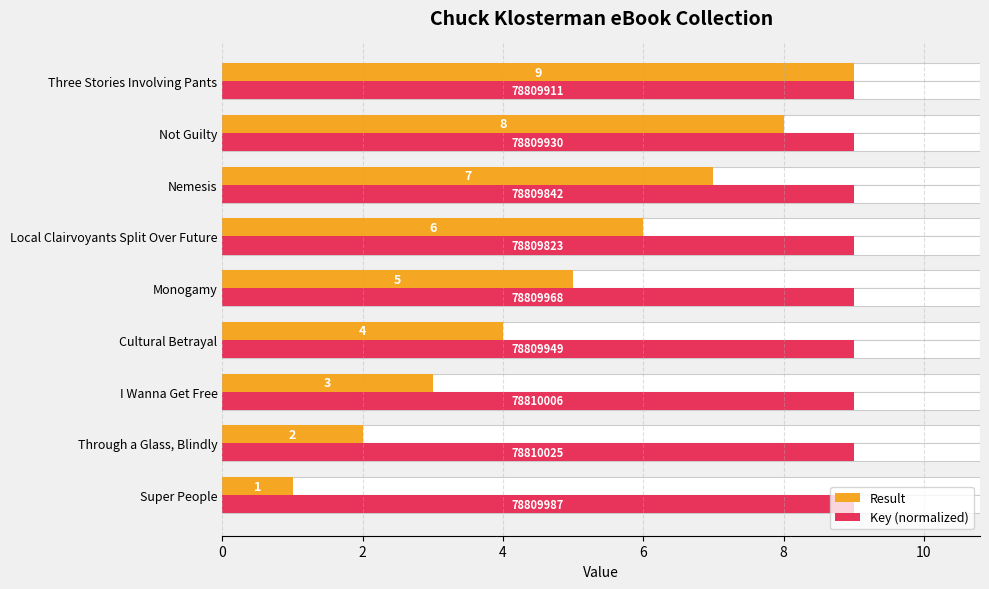

Which series has the largest range (max minus min)?

Result